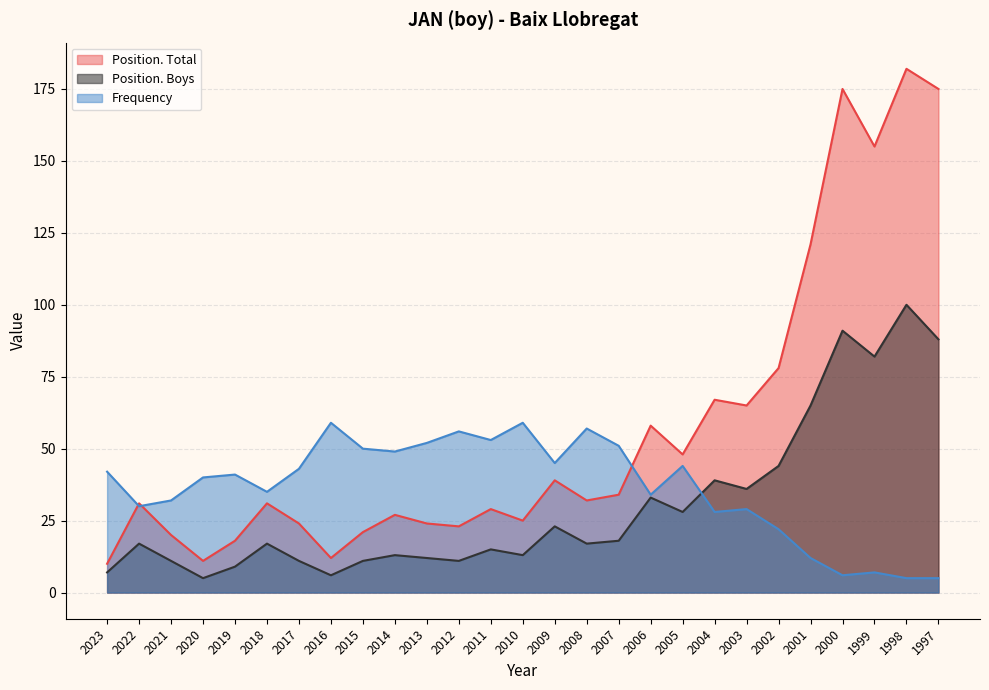

How many lines are shown in the chart?

3